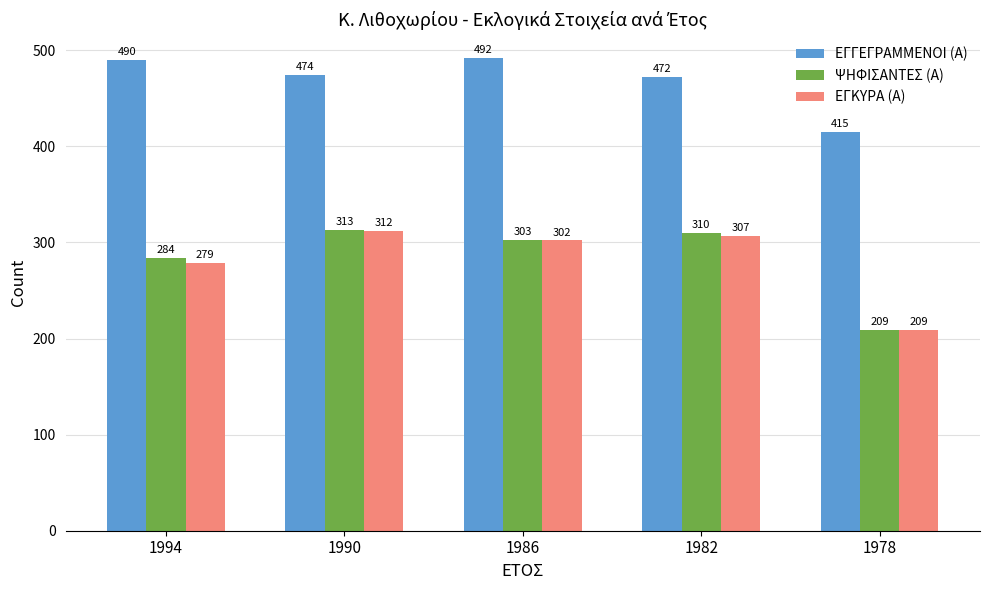

What is the sum of the ΕΓΚΥΡΑ (Α) values at 1986 and 1990?

614